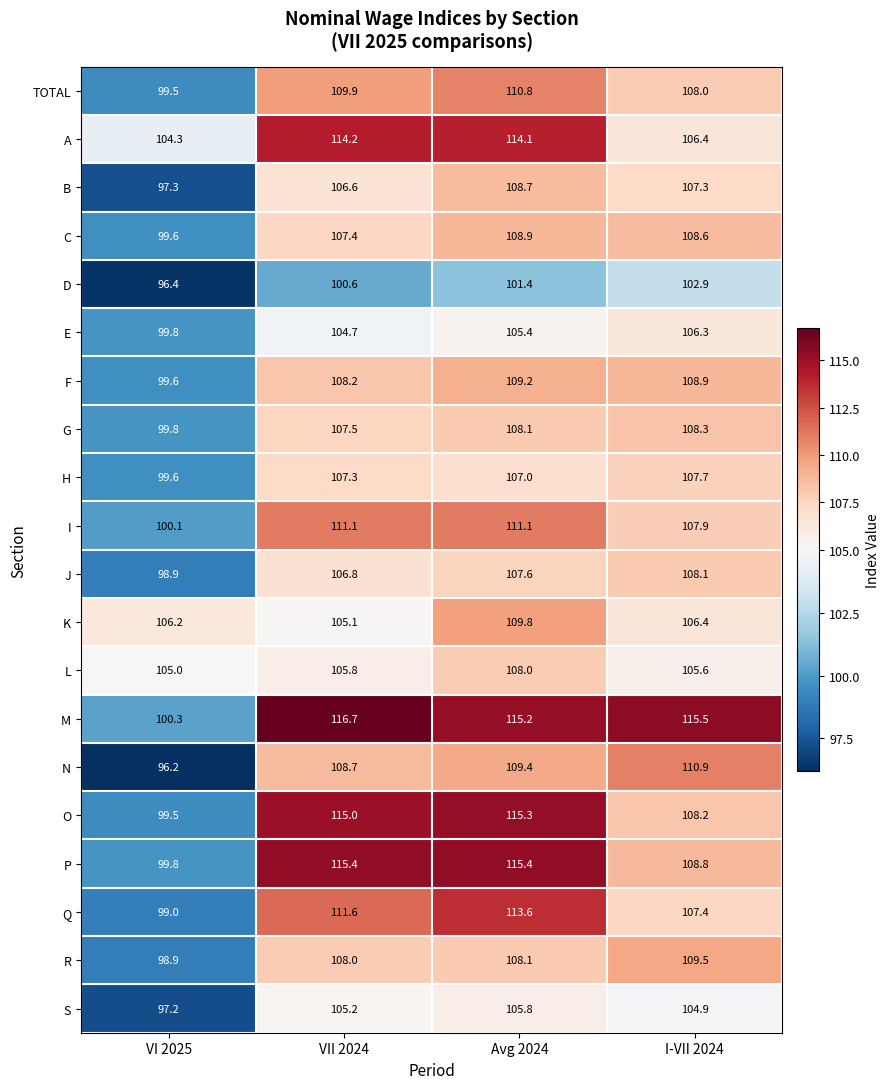

At which label does E reach its peak?

I-VII 2024